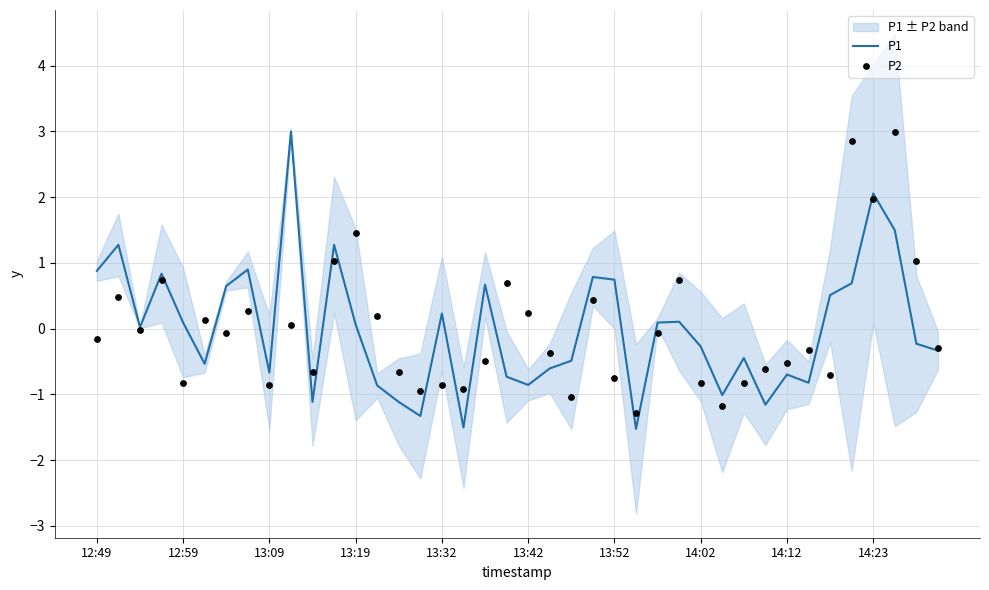

What are all the series names shown in the legend?

P1, P2